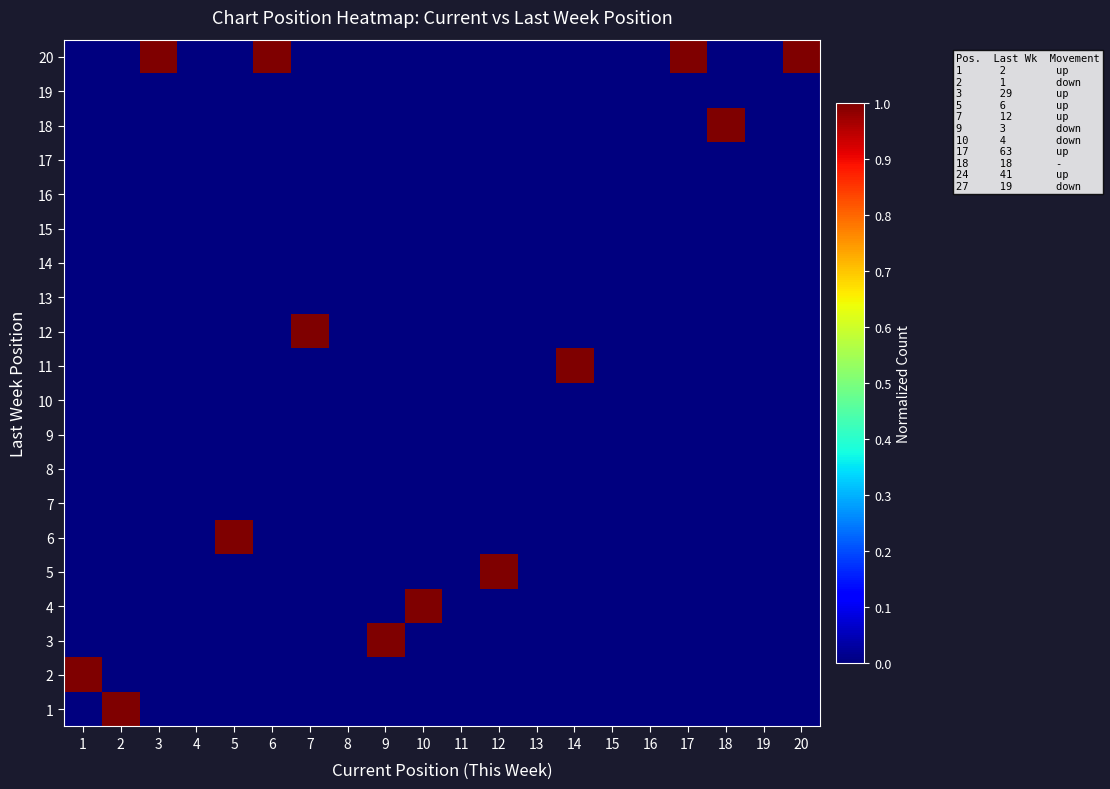

Reading left to right, list all the values displayed in this chart.

1: 1=0	2=1	3=0	4=0	5=0	6=0	7=0	8=0	9=0	10=0	11=0	12=0	13=0	14=0	15=0	16=0	17=0	18=0	19=0	20=0
2: 1=1	2=0	3=0	4=0	5=0	6=0	7=0	8=0	9=0	10=0	11=0	12=0	13=0	14=0	15=0	16=0	17=0	18=0	19=0	20=0
3: 1=0	2=0	3=0	4=0	5=0	6=0	7=0	8=0	9=1	10=0	11=0	12=0	13=0	14=0	15=0	16=0	17=0	18=0	19=0	20=0
4: 1=0	2=0	3=0	4=0	5=0	6=0	7=0	8=0	9=0	10=1	11=0	12=0	13=0	14=0	15=0	16=0	17=0	18=0	19=0	20=0
5: 1=0	2=0	3=0	4=0	5=0	6=0	7=0	8=0	9=0	10=0	11=0	12=1	13=0	14=0	15=0	16=0	17=0	18=0	19=0	20=0
6: 1=0	2=0	3=0	4=0	5=1	6=0	7=0	8=0	9=0	10=0	11=0	12=0	13=0	14=0	15=0	16=0	17=0	18=0	19=0	20=0
7: 1=0	2=0	3=0	4=0	5=0	6=0	7=0	8=0	9=0	10=0	11=0	12=0	13=0	14=0	15=0	16=0	17=0	18=0	19=0	20=0
8: 1=0	2=0	3=0	4=0	5=0	6=0	7=0	8=0	9=0	10=0	11=0	12=0	13=0	14=0	15=0	16=0	17=0	18=0	19=0	20=0
9: 1=0	2=0	3=0	4=0	5=0	6=0	7=0	8=0	9=0	10=0	11=0	12=0	13=0	14=0	15=0	16=0	17=0	18=0	19=0	20=0
10: 1=0	2=0	3=0	4=0	5=0	6=0	7=0	8=0	9=0	10=0	11=0	12=0	13=0	14=0	15=0	16=0	17=0	18=0	19=0	20=0
11: 1=0	2=0	3=0	4=0	5=0	6=0	7=0	8=0	9=0	10=0	11=0	12=0	13=0	14=1	15=0	16=0	17=0	18=0	19=0	20=0
12: 1=0	2=0	3=0	4=0	5=0	6=0	7=1	8=0	9=0	10=0	11=0	12=0	13=0	14=0	15=0	16=0	17=0	18=0	19=0	20=0
13: 1=0	2=0	3=0	4=0	5=0	6=0	7=0	8=0	9=0	10=0	11=0	12=0	13=0	14=0	15=0	16=0	17=0	18=0	19=0	20=0
14: 1=0	2=0	3=0	4=0	5=0	6=0	7=0	8=0	9=0	10=0	11=0	12=0	13=0	14=0	15=0	16=0	17=0	18=0	19=0	20=0
15: 1=0	2=0	3=0	4=0	5=0	6=0	7=0	8=0	9=0	10=0	11=0	12=0	13=0	14=0	15=0	16=0	17=0	18=0	19=0	20=0
16: 1=0	2=0	3=0	4=0	5=0	6=0	7=0	8=0	9=0	10=0	11=0	12=0	13=0	14=0	15=0	16=0	17=0	18=0	19=0	20=0
17: 1=0	2=0	3=0	4=0	5=0	6=0	7=0	8=0	9=0	10=0	11=0	12=0	13=0	14=0	15=0	16=0	17=0	18=0	19=0	20=0
18: 1=0	2=0	3=0	4=0	5=0	6=0	7=0	8=0	9=0	10=0	11=0	12=0	13=0	14=0	15=0	16=0	17=0	18=1	19=0	20=0
19: 1=0	2=0	3=0	4=0	5=0	6=0	7=0	8=0	9=0	10=0	11=0	12=0	13=0	14=0	15=0	16=0	17=0	18=0	19=0	20=0
20: 1=0	2=0	3=1	4=0	5=0	6=1	7=0	8=0	9=0	10=0	11=0	12=0	13=0	14=0	15=0	16=0	17=1	18=0	19=0	20=1